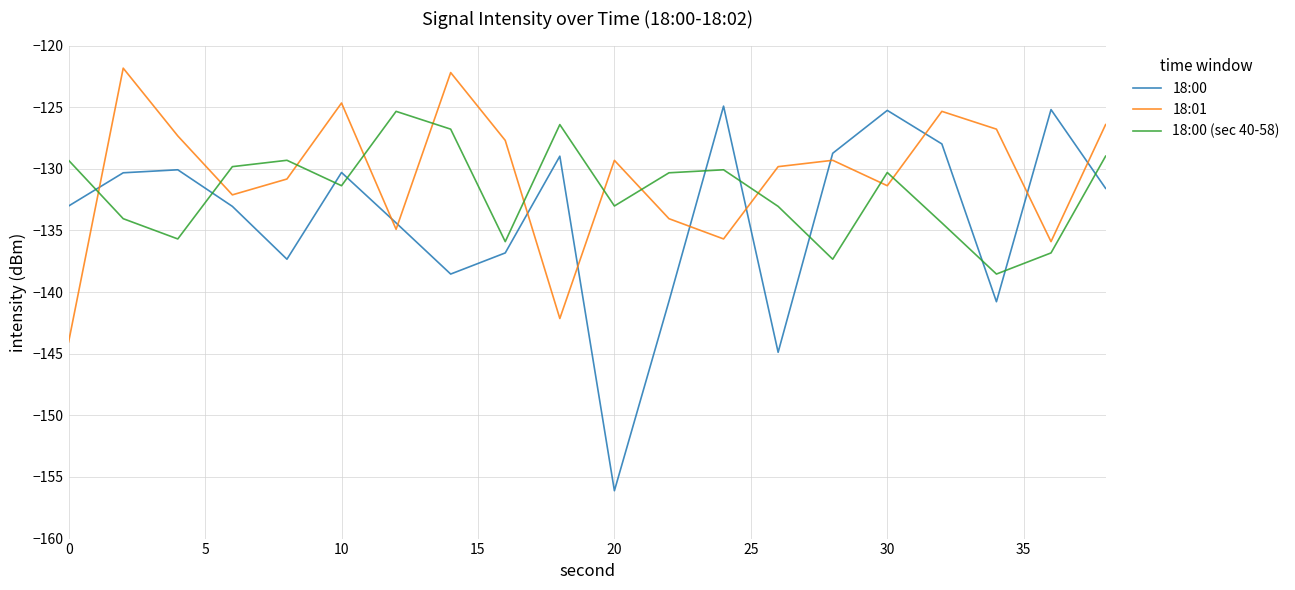

What is the difference between the maximum and minimum values in the 18:00 (sec 40-58) series?

13.2